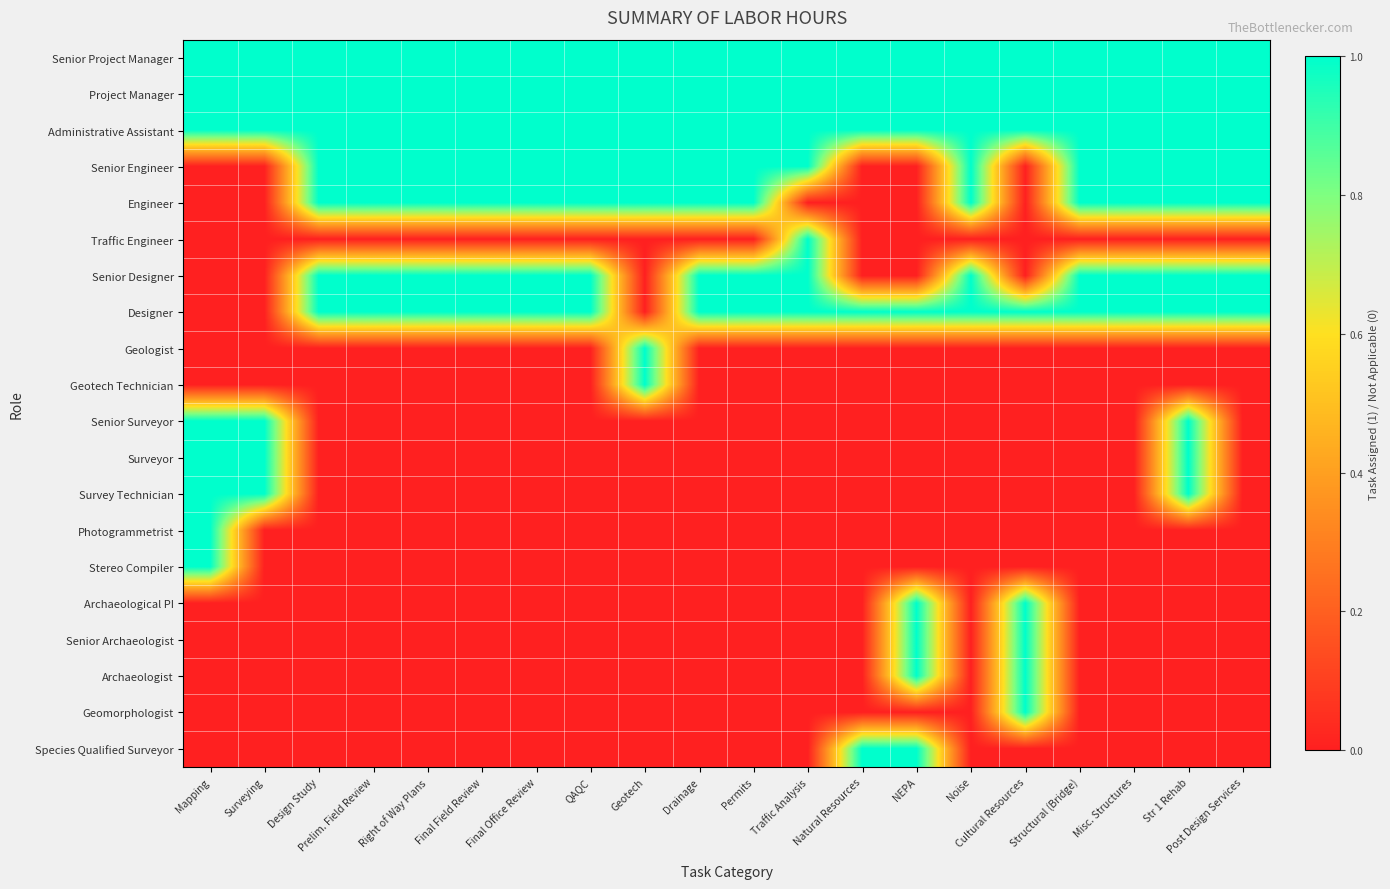

Reading left to right, what are all the values shown in this chart?

Senior Project Manager: Mapping=1	Surveying=1	Design Study=1	Prelim. Field Review=1	Right of Way Plans=1	Final Field Review=1	Final Office Review=1	QAQC=1	Geotech=1	Drainage=1	Permits=1	Traffic Analysis=1	Natural Resources=1	NEPA=1	Noise=1	Cultural Resources=1	Structural (Bridge)=1	Misc. Structures=1	Str 1 Rehab=1	Post Design Services=1
Project Manager: Mapping=1	Surveying=1	Design Study=1	Prelim. Field Review=1	Right of Way Plans=1	Final Field Review=1	Final Office Review=1	QAQC=1	Geotech=1	Drainage=1	Permits=1	Traffic Analysis=1	Natural Resources=1	NEPA=1	Noise=1	Cultural Resources=1	Structural (Bridge)=1	Misc. Structures=1	Str 1 Rehab=1	Post Design Services=1
Administrative Assistant: Mapping=1	Surveying=1	Design Study=1	Prelim. Field Review=1	Right of Way Plans=1	Final Field Review=1	Final Office Review=1	QAQC=1	Geotech=1	Drainage=1	Permits=1	Traffic Analysis=1	Natural Resources=1	NEPA=1	Noise=1	Cultural Resources=1	Structural (Bridge)=1	Misc. Structures=1	Str 1 Rehab=1	Post Design Services=1
Senior Engineer: Mapping=0	Surveying=0	Design Study=1	Prelim. Field Review=1	Right of Way Plans=1	Final Field Review=1	Final Office Review=1	QAQC=1	Geotech=1	Drainage=1	Permits=1	Traffic Analysis=1	Natural Resources=0	NEPA=0	Noise=1	Cultural Resources=0	Structural (Bridge)=1	Misc. Structures=1	Str 1 Rehab=1	Post Design Services=1
Engineer: Mapping=0	Surveying=0	Design Study=1	Prelim. Field Review=1	Right of Way Plans=1	Final Field Review=1	Final Office Review=1	QAQC=1	Geotech=1	Drainage=1	Permits=1	Traffic Analysis=0	Natural Resources=0	NEPA=0	Noise=1	Cultural Resources=0	Structural (Bridge)=1	Misc. Structures=1	Str 1 Rehab=1	Post Design Services=1
Traffic Engineer: Mapping=0	Surveying=0	Design Study=0	Prelim. Field Review=0	Right of Way Plans=0	Final Field Review=0	Final Office Review=0	QAQC=0	Geotech=0	Drainage=0	Permits=0	Traffic Analysis=1	Natural Resources=0	NEPA=0	Noise=0	Cultural Resources=0	Structural (Bridge)=0	Misc. Structures=0	Str 1 Rehab=0	Post Design Services=0
Senior Designer: Mapping=0	Surveying=0	Design Study=1	Prelim. Field Review=1	Right of Way Plans=1	Final Field Review=1	Final Office Review=1	QAQC=1	Geotech=0	Drainage=1	Permits=1	Traffic Analysis=1	Natural Resources=0	NEPA=0	Noise=1	Cultural Resources=0	Structural (Bridge)=1	Misc. Structures=1	Str 1 Rehab=1	Post Design Services=1
Designer: Mapping=0	Surveying=0	Design Study=1	Prelim. Field Review=1	Right of Way Plans=1	Final Field Review=1	Final Office Review=1	QAQC=1	Geotech=0	Drainage=1	Permits=1	Traffic Analysis=1	Natural Resources=1	NEPA=1	Noise=1	Cultural Resources=1	Structural (Bridge)=1	Misc. Structures=1	Str 1 Rehab=1	Post Design Services=1
Geologist: Mapping=0	Surveying=0	Design Study=0	Prelim. Field Review=0	Right of Way Plans=0	Final Field Review=0	Final Office Review=0	QAQC=0	Geotech=1	Drainage=0	Permits=0	Traffic Analysis=0	Natural Resources=0	NEPA=0	Noise=0	Cultural Resources=0	Structural (Bridge)=0	Misc. Structures=0	Str 1 Rehab=0	Post Design Services=0
Geotech Technician: Mapping=0	Surveying=0	Design Study=0	Prelim. Field Review=0	Right of Way Plans=0	Final Field Review=0	Final Office Review=0	QAQC=0	Geotech=1	Drainage=0	Permits=0	Traffic Analysis=0	Natural Resources=0	NEPA=0	Noise=0	Cultural Resources=0	Structural (Bridge)=0	Misc. Structures=0	Str 1 Rehab=0	Post Design Services=0
Senior Surveyor: Mapping=1	Surveying=1	Design Study=0	Prelim. Field Review=0	Right of Way Plans=0	Final Field Review=0	Final Office Review=0	QAQC=0	Geotech=0	Drainage=0	Permits=0	Traffic Analysis=0	Natural Resources=0	NEPA=0	Noise=0	Cultural Resources=0	Structural (Bridge)=0	Misc. Structures=0	Str 1 Rehab=1	Post Design Services=0
Surveyor: Mapping=1	Surveying=1	Design Study=0	Prelim. Field Review=0	Right of Way Plans=0	Final Field Review=0	Final Office Review=0	QAQC=0	Geotech=0	Drainage=0	Permits=0	Traffic Analysis=0	Natural Resources=0	NEPA=0	Noise=0	Cultural Resources=0	Structural (Bridge)=0	Misc. Structures=0	Str 1 Rehab=1	Post Design Services=0
Survey Technician: Mapping=1	Surveying=1	Design Study=0	Prelim. Field Review=0	Right of Way Plans=0	Final Field Review=0	Final Office Review=0	QAQC=0	Geotech=0	Drainage=0	Permits=0	Traffic Analysis=0	Natural Resources=0	NEPA=0	Noise=0	Cultural Resources=0	Structural (Bridge)=0	Misc. Structures=0	Str 1 Rehab=1	Post Design Services=0
Photogrammetrist: Mapping=1	Surveying=0	Design Study=0	Prelim. Field Review=0	Right of Way Plans=0	Final Field Review=0	Final Office Review=0	QAQC=0	Geotech=0	Drainage=0	Permits=0	Traffic Analysis=0	Natural Resources=0	NEPA=0	Noise=0	Cultural Resources=0	Structural (Bridge)=0	Misc. Structures=0	Str 1 Rehab=0	Post Design Services=0
Stereo Compiler: Mapping=1	Surveying=0	Design Study=0	Prelim. Field Review=0	Right of Way Plans=0	Final Field Review=0	Final Office Review=0	QAQC=0	Geotech=0	Drainage=0	Permits=0	Traffic Analysis=0	Natural Resources=0	NEPA=0	Noise=0	Cultural Resources=0	Structural (Bridge)=0	Misc. Structures=0	Str 1 Rehab=0	Post Design Services=0
Archaeological PI: Mapping=0	Surveying=0	Design Study=0	Prelim. Field Review=0	Right of Way Plans=0	Final Field Review=0	Final Office Review=0	QAQC=0	Geotech=0	Drainage=0	Permits=0	Traffic Analysis=0	Natural Resources=0	NEPA=1	Noise=0	Cultural Resources=1	Structural (Bridge)=0	Misc. Structures=0	Str 1 Rehab=0	Post Design Services=0
Senior Archaeologist: Mapping=0	Surveying=0	Design Study=0	Prelim. Field Review=0	Right of Way Plans=0	Final Field Review=0	Final Office Review=0	QAQC=0	Geotech=0	Drainage=0	Permits=0	Traffic Analysis=0	Natural Resources=0	NEPA=1	Noise=0	Cultural Resources=1	Structural (Bridge)=0	Misc. Structures=0	Str 1 Rehab=0	Post Design Services=0
Archaeologist: Mapping=0	Surveying=0	Design Study=0	Prelim. Field Review=0	Right of Way Plans=0	Final Field Review=0	Final Office Review=0	QAQC=0	Geotech=0	Drainage=0	Permits=0	Traffic Analysis=0	Natural Resources=0	NEPA=1	Noise=0	Cultural Resources=1	Structural (Bridge)=0	Misc. Structures=0	Str 1 Rehab=0	Post Design Services=0
Geomorphologist: Mapping=0	Surveying=0	Design Study=0	Prelim. Field Review=0	Right of Way Plans=0	Final Field Review=0	Final Office Review=0	QAQC=0	Geotech=0	Drainage=0	Permits=0	Traffic Analysis=0	Natural Resources=0	NEPA=0	Noise=0	Cultural Resources=1	Structural (Bridge)=0	Misc. Structures=0	Str 1 Rehab=0	Post Design Services=0
Species Qualified Surveyor: Mapping=0	Surveying=0	Design Study=0	Prelim. Field Review=0	Right of Way Plans=0	Final Field Review=0	Final Office Review=0	QAQC=0	Geotech=0	Drainage=0	Permits=0	Traffic Analysis=0	Natural Resources=1	NEPA=1	Noise=0	Cultural Resources=0	Structural (Bridge)=0	Misc. Structures=0	Str 1 Rehab=0	Post Design Services=0